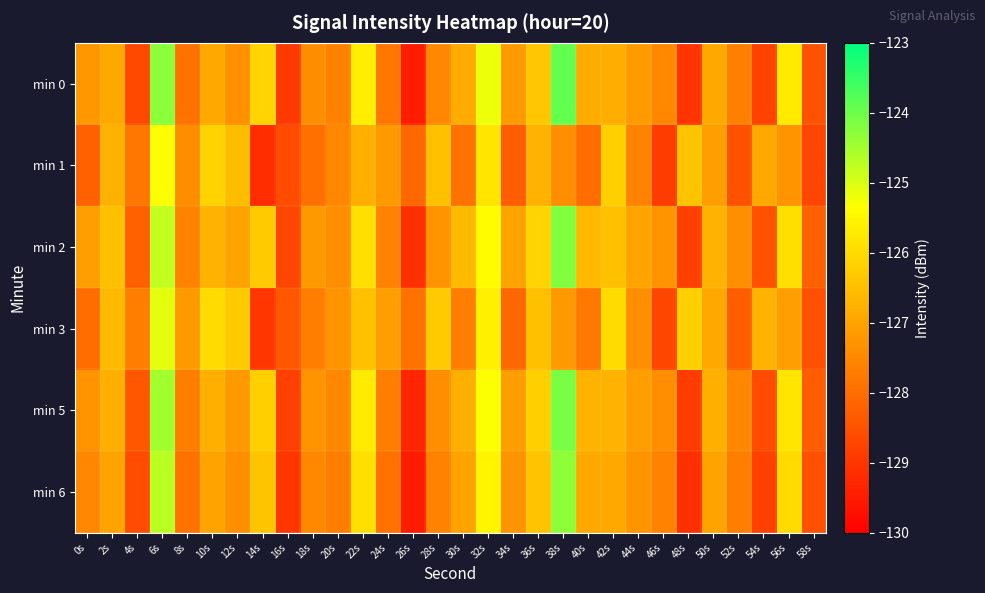

Which category has the highest value across all series?

38s